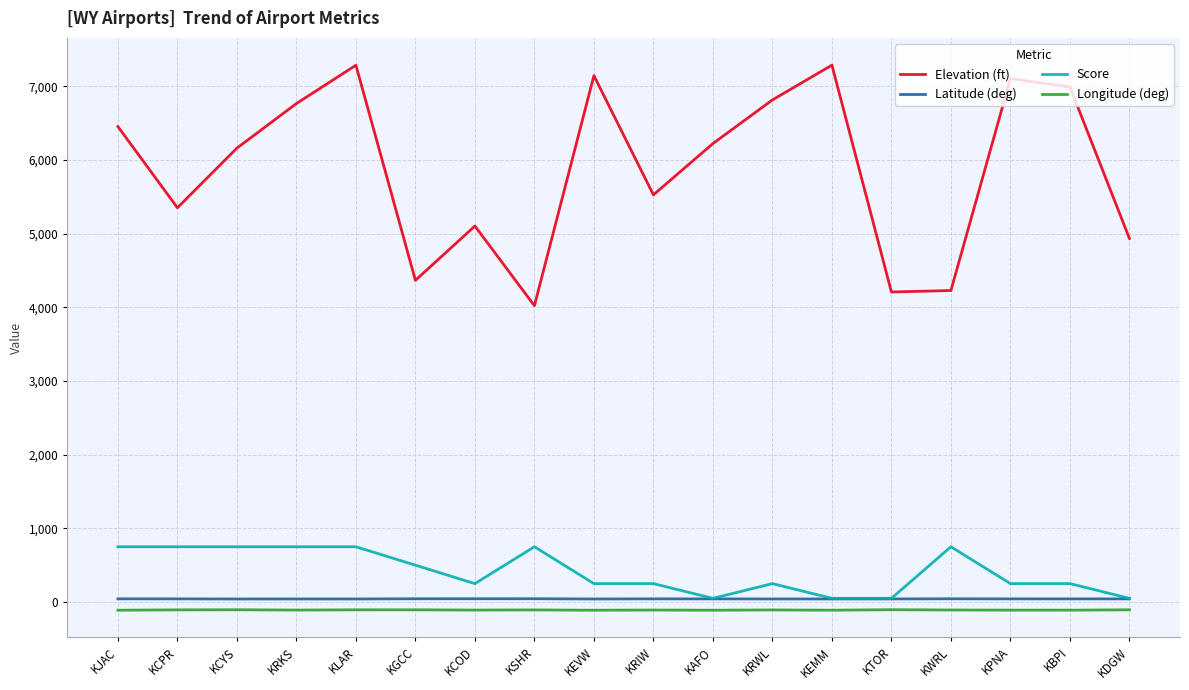

True or false: Longitude (deg) has more than 1 points higher than both neighbors.

True